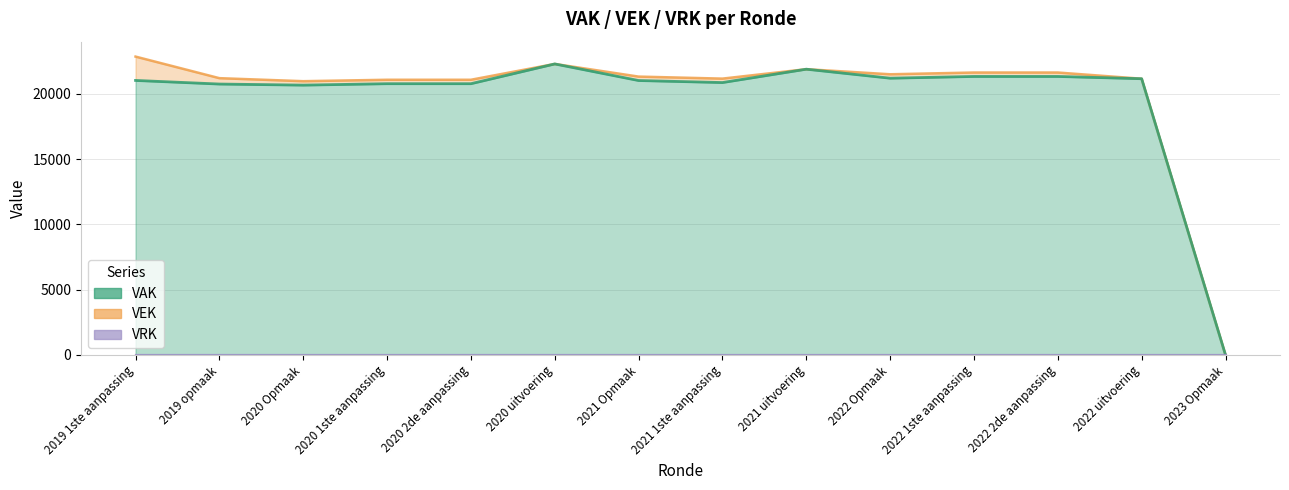

Which has a higher value, 2023 Opmaak or 2019 opmaak?

2019 opmaak